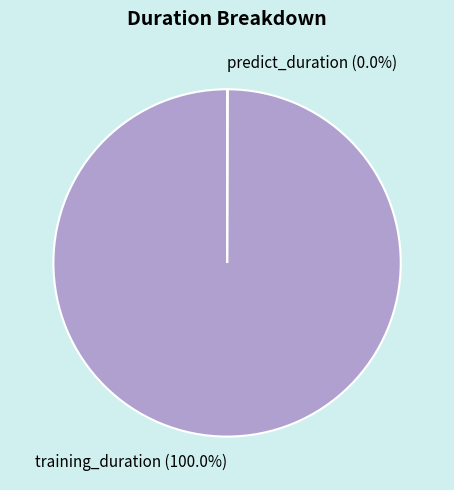

To the nearest percent, what percentage of the pie is training_duration?

100%